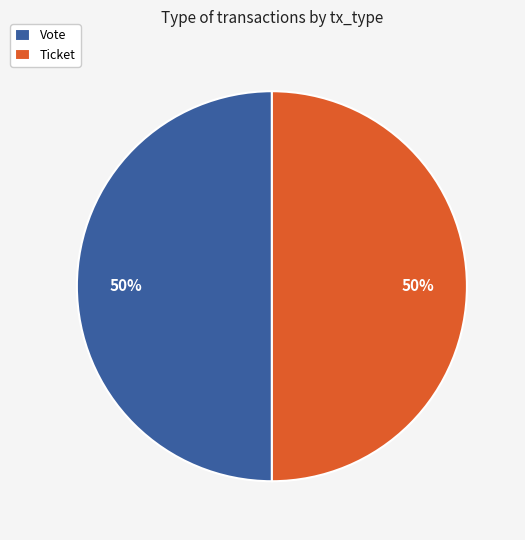

To the nearest percent, what is the average slice percentage?

50%